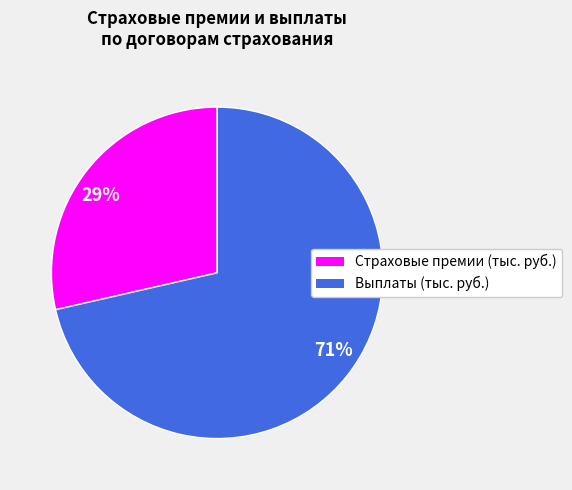

Count the number of slices in the pie.

2